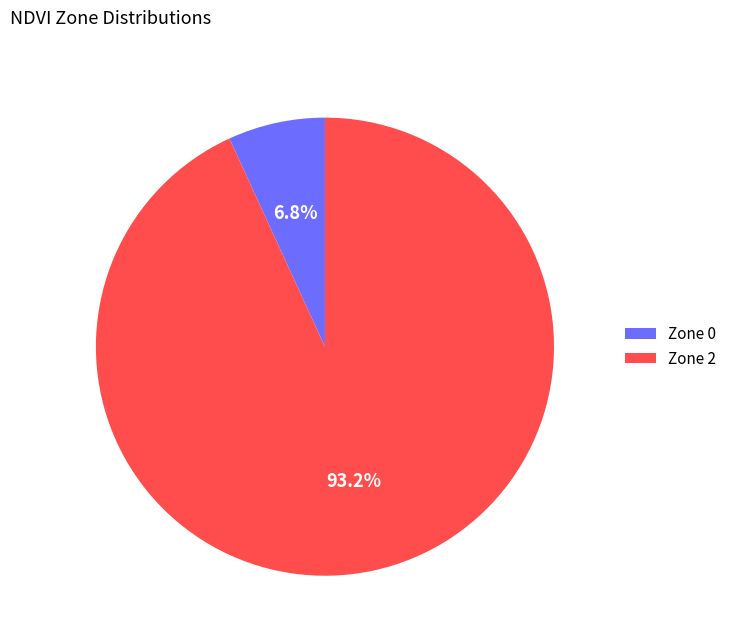

Between Zone 0 and Zone 2, which is larger?

Zone 2